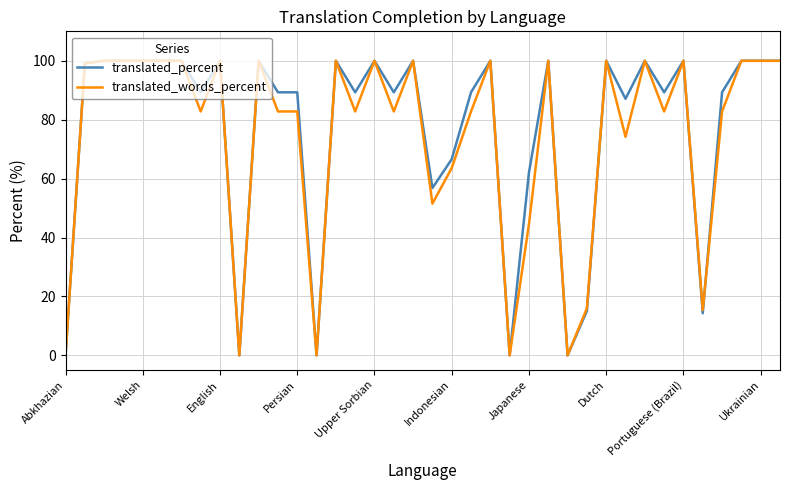

How many lines are shown in the chart?

2